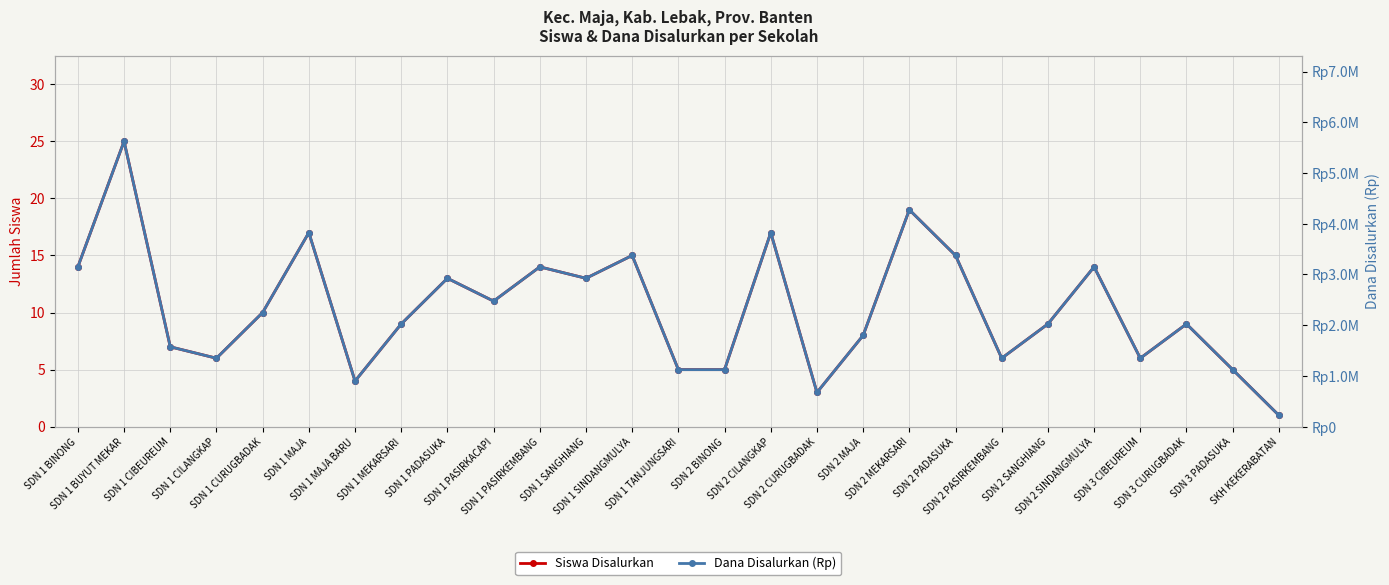

At which category does the chart reach its minimum across all series?

SKH KEKERABATAN